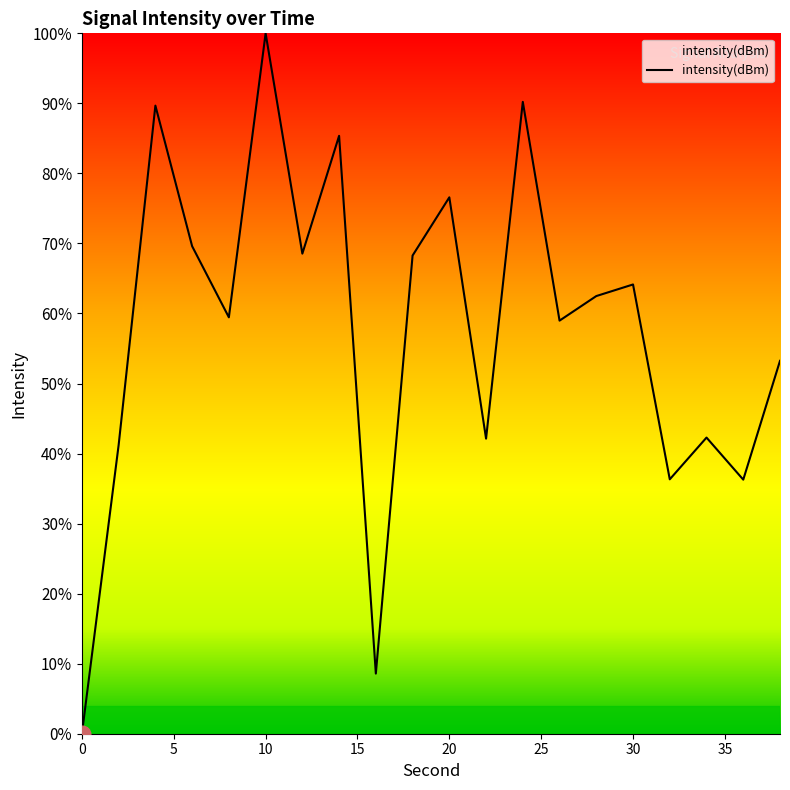

How many values are above zero?

19